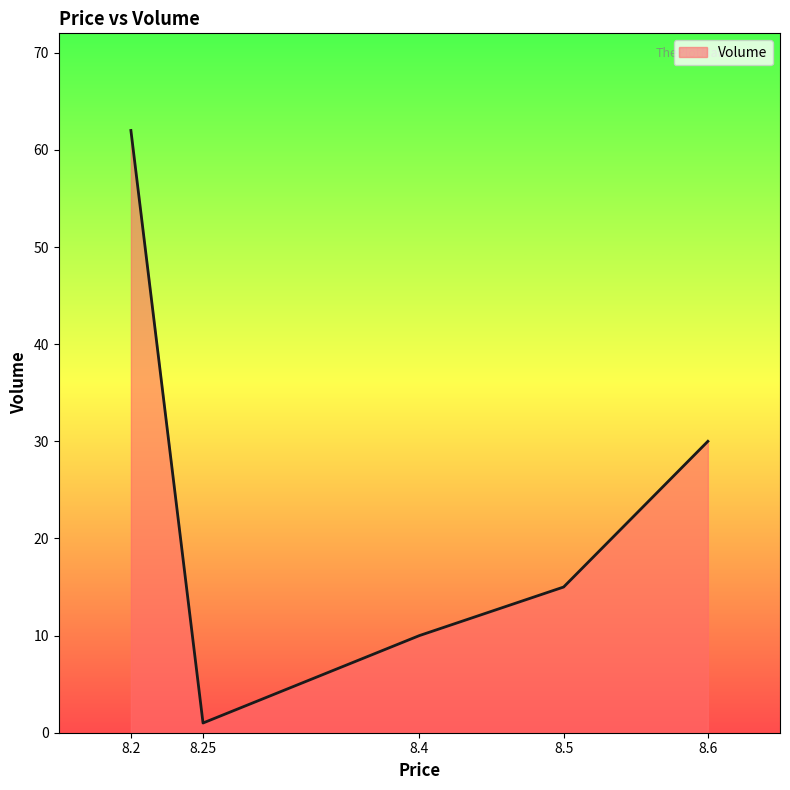

What is the difference between the maximum and minimum values?

61